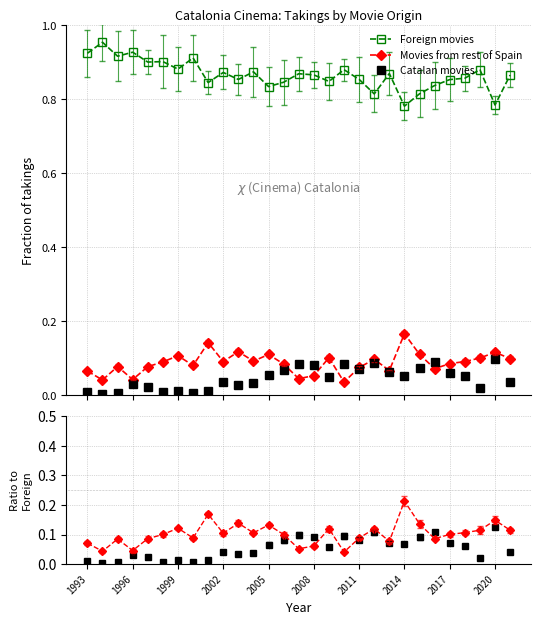

Count the number of data series in this chart.

3